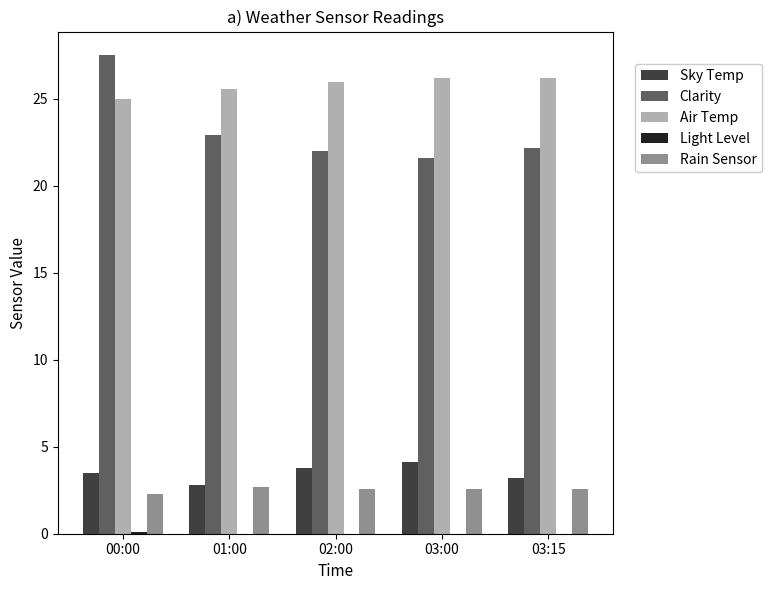

The Rain Sensor series shows 1.7 at 03:00. True or false?

False